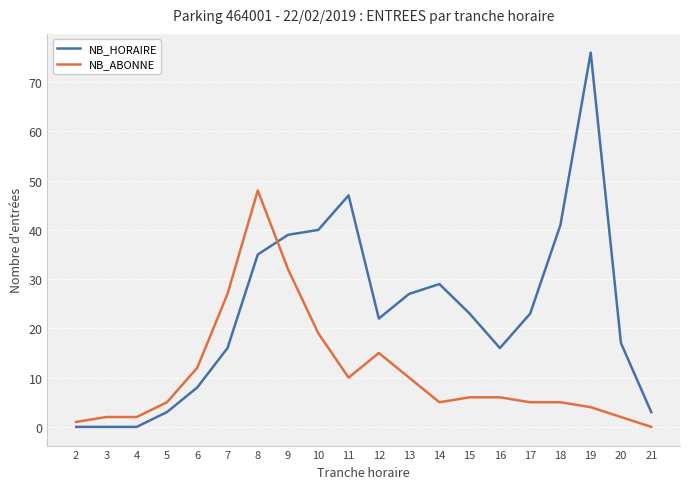

After their last crossing, which series has the higher values: NB_HORAIRE or NB_ABONNE?

NB_HORAIRE